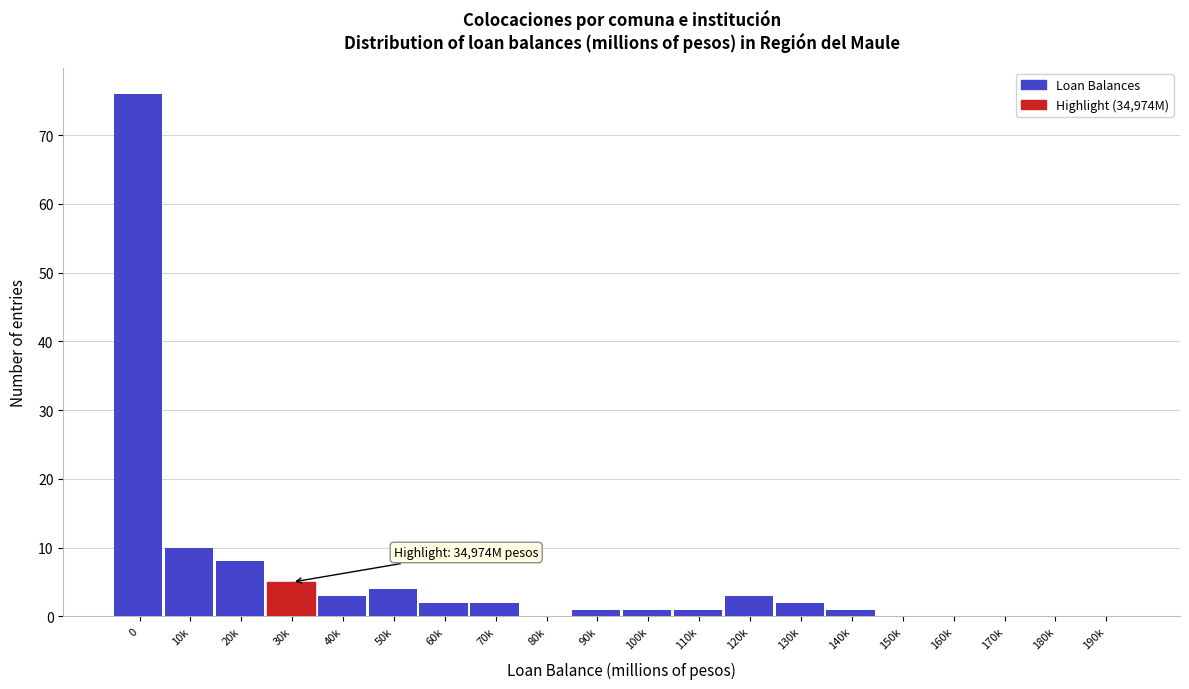

Reading right to left, what are all the values shown in this chart?

190k=0	180k=0	170k=0	160k=0	150k=0	140k=1	130k=2	120k=3	110k=1	100k=1	90k=1	80k=0	70k=2	60k=2	50k=4	40k=3	30k=5	20k=8	10k=10	0=76